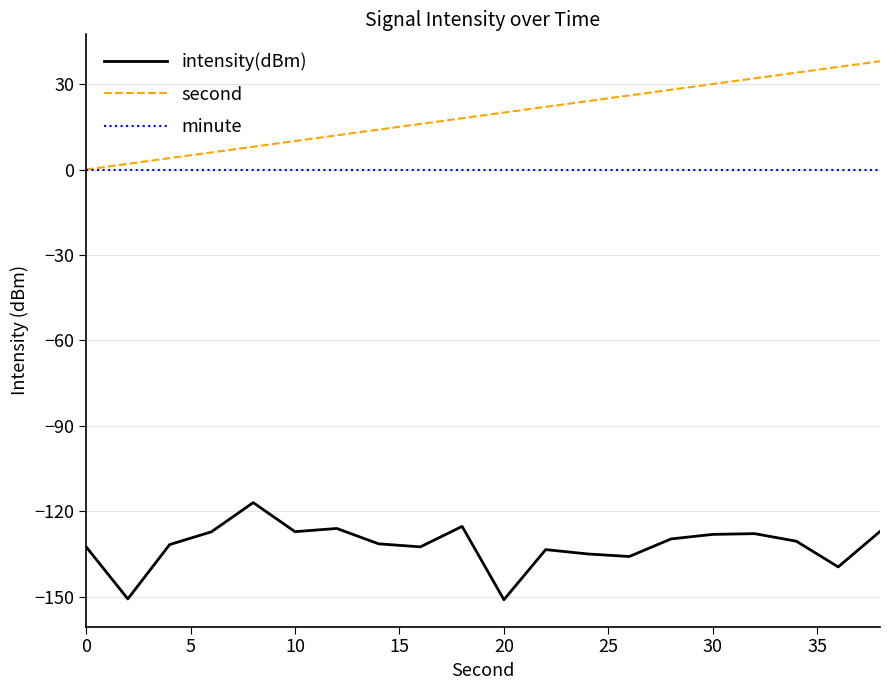

What are all the series names shown in the legend?

intensity(dBm), second, minute